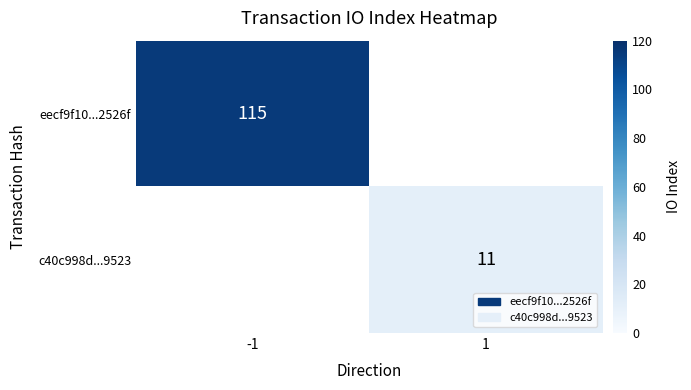

The eecf9f10...2526f series shows 184 at -1. True or false?

False